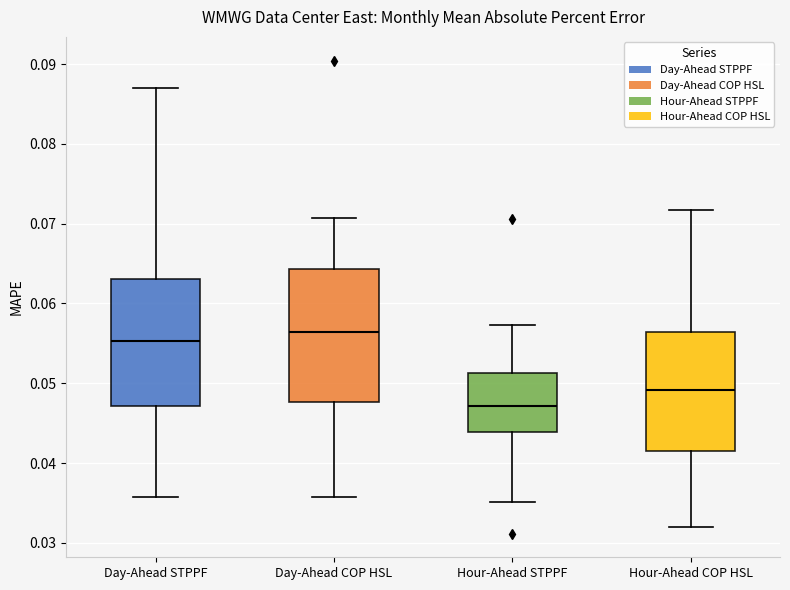

Which box has the highest median line?

Day-Ahead COP HSL